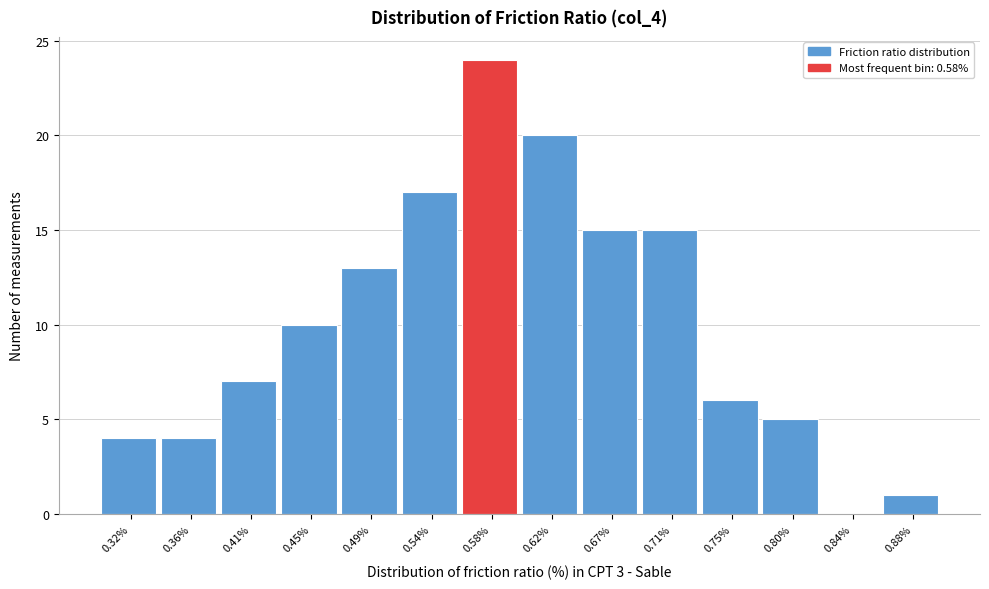

Reading left to right, list every bar in this chart as the range it spans on the x-axis followed by its height. Neither the bar edges nor the heights are printed on the chart, so give them approximately, as read against the axes.

0.300 to 0.345: 4
0.345 to 0.385: 4
0.385 to 0.430: 7
0.430 to 0.475: 10
0.475 to 0.515: 13
0.515 to 0.560: 17
0.560 to 0.605: 24
0.605 to 0.645: 20
0.645 to 0.690: 15
0.690 to 0.730: 15
0.730 to 0.775: 6
0.775 to 0.820: 5
0.820 to 0.860: 0
0.860 to 0.905: 1